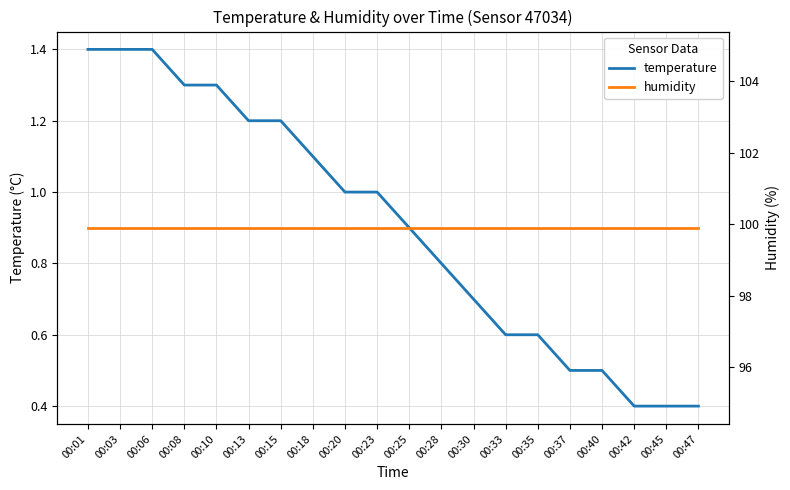

Which has a higher value, 00:47 or 00:01?

00:01